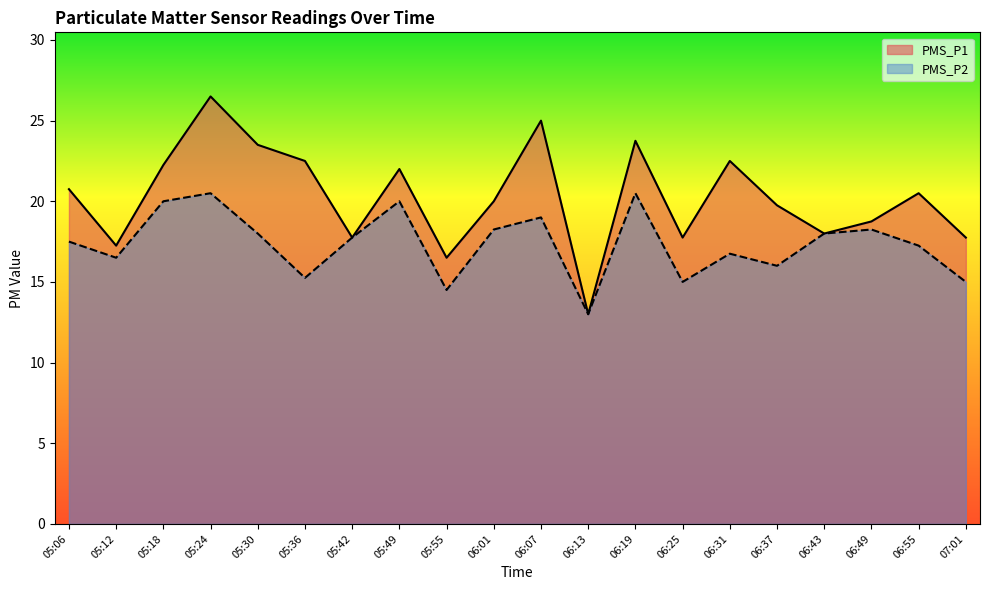

Which category has the lowest value in the PMS_P2 series?

06:13